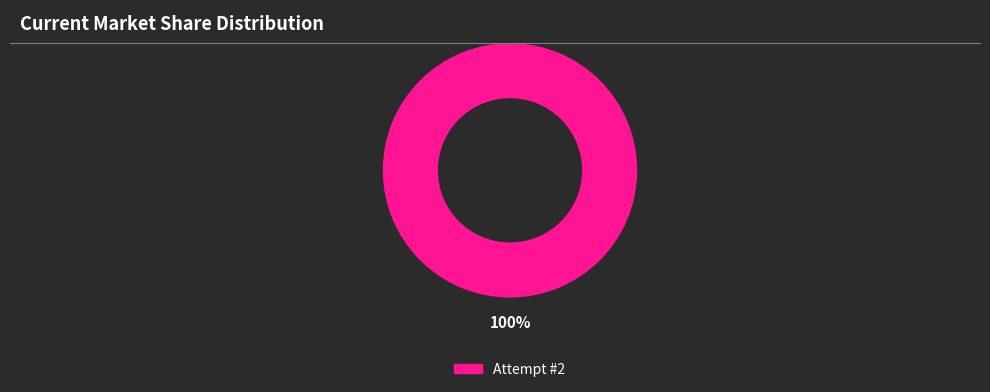

How many slices are in this pie chart?

1